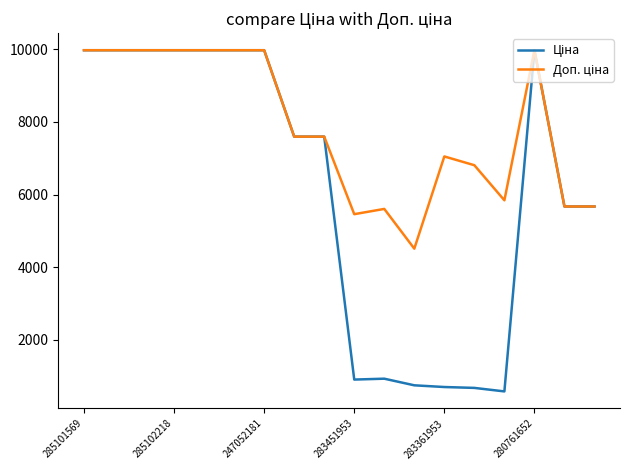

What is the smallest value displayed?

584.4